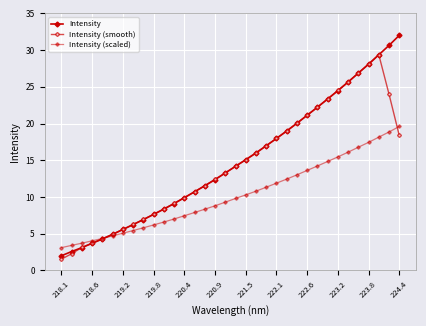

What is the highest value of the Intensity series?

32.0